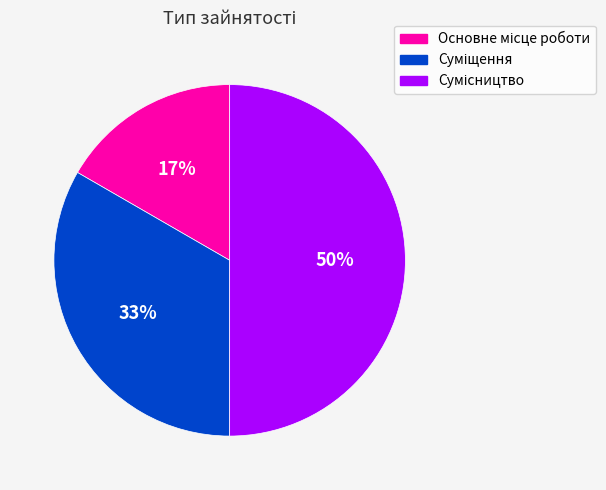

How many slices are in this pie chart?

3